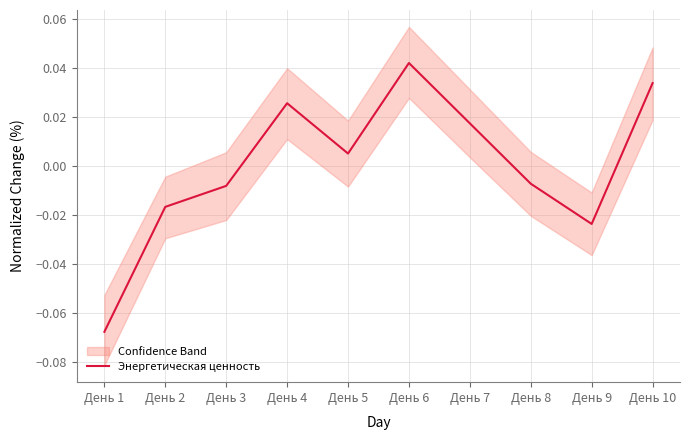

The chart shows a value of -0.0 at День 8. True or false?

True